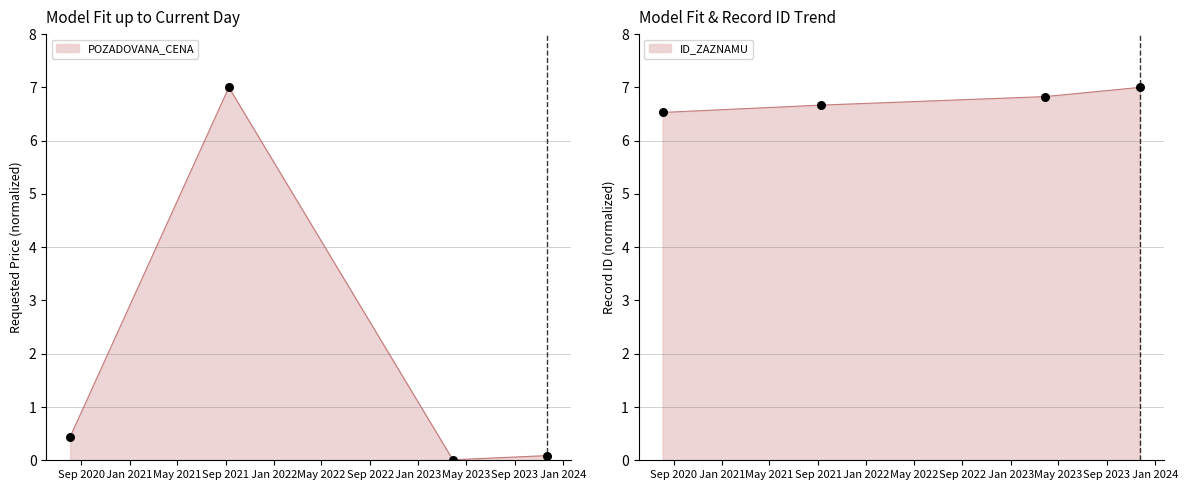

What is the ratio of the value at 2020-08-04 to the value at 2023-03-29?

1.0